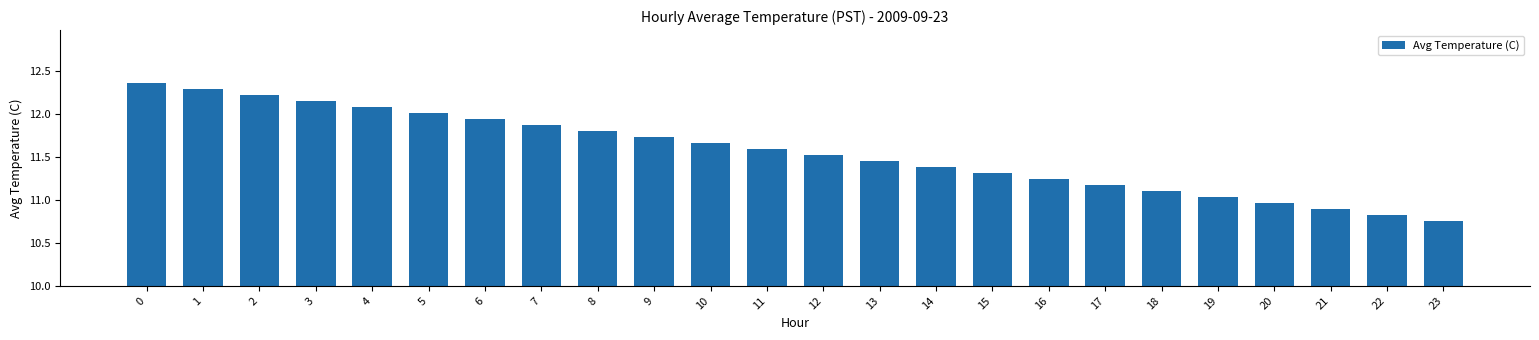

How many bars are there in total?

24